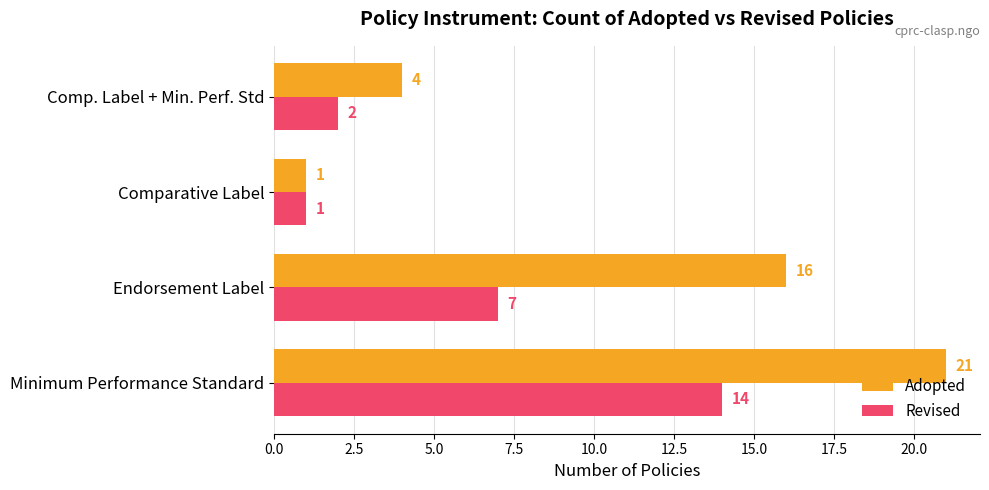

True or false: Adopted has a value of 4 at Comp. Label + Min. Perf. Std.

True